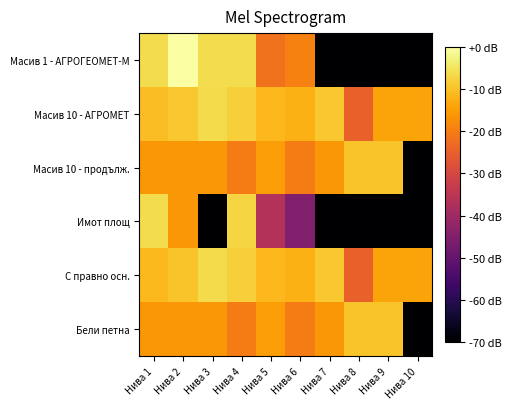

Rank the series by their maximum value, from highest to lowest.

Масив 1 - АГРОГЕОМЕТ-М, Имот площ, Масив 10 - АГРОМЕТ, С правно осн., Масив 10 - продълж., Бели петна